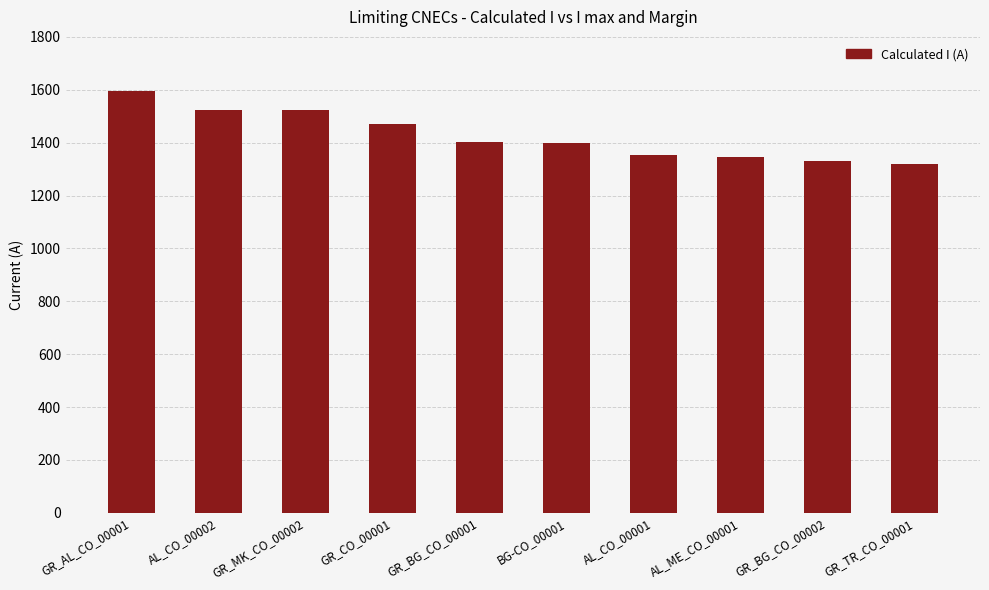

What is the change in value from AL_CO_00001 to GR_BG_CO_00002?

-24